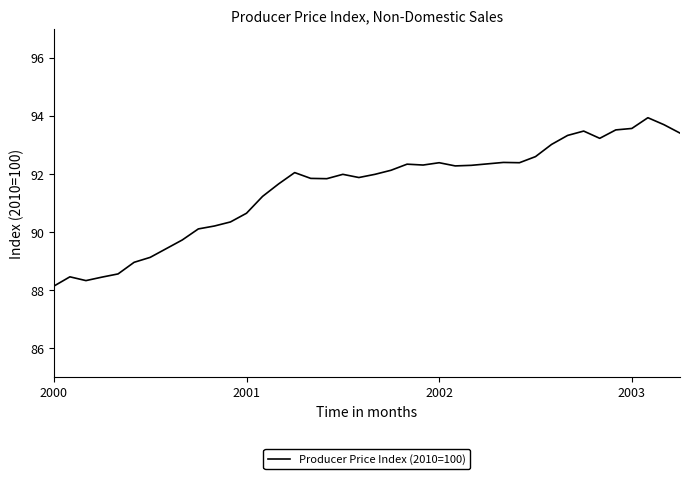

What is the minimum value shown in the chart?

88.1